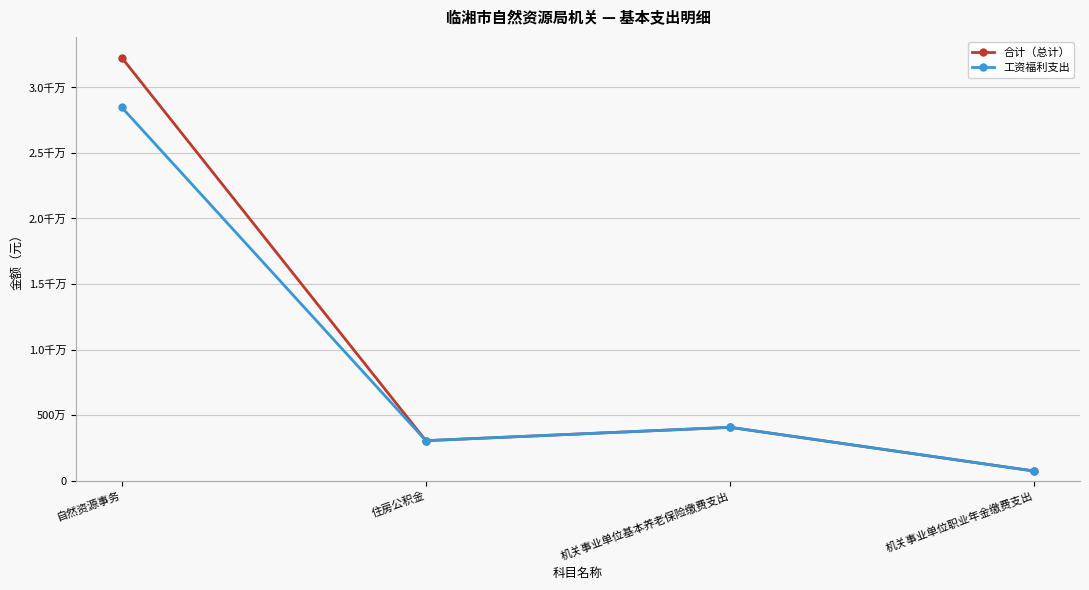

Does the chart have visible grid lines?

Yes